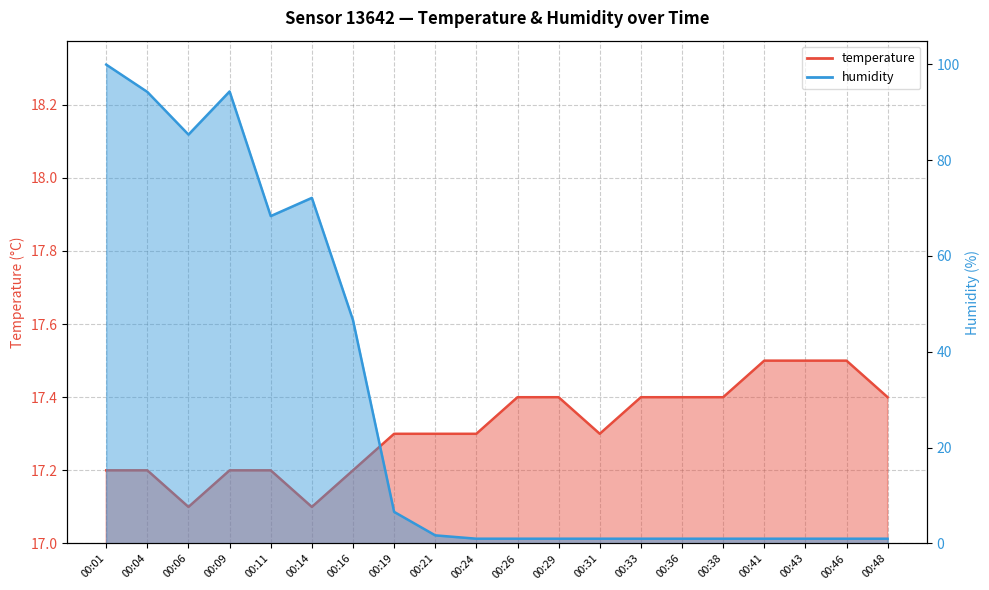

What is the difference between the second highest and minimum values in the humidity series?

93.3